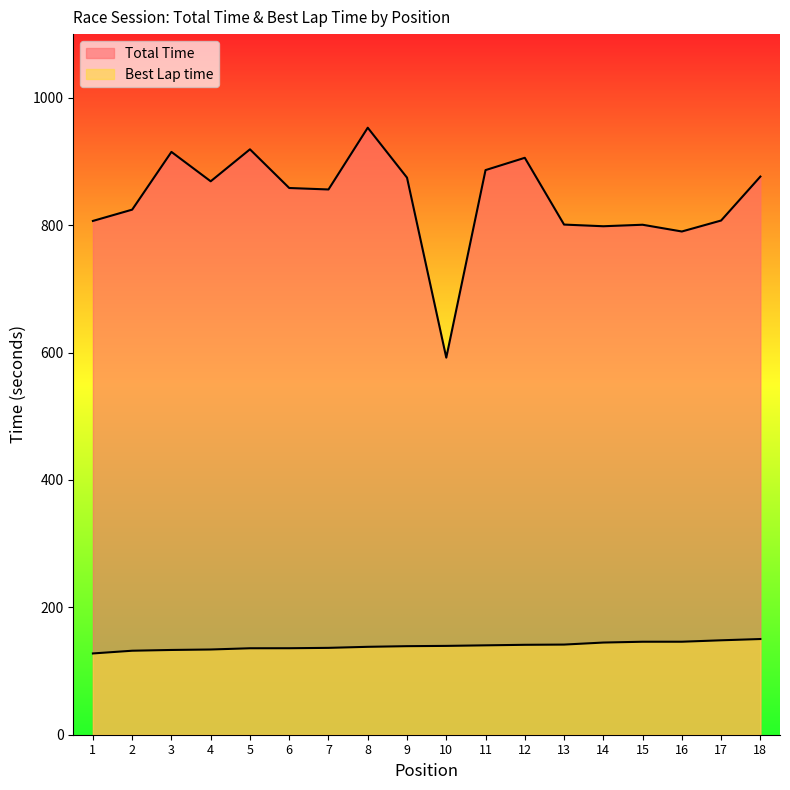

Rank the series at 9 from lowest to highest value.

Best Lap time, Total Time